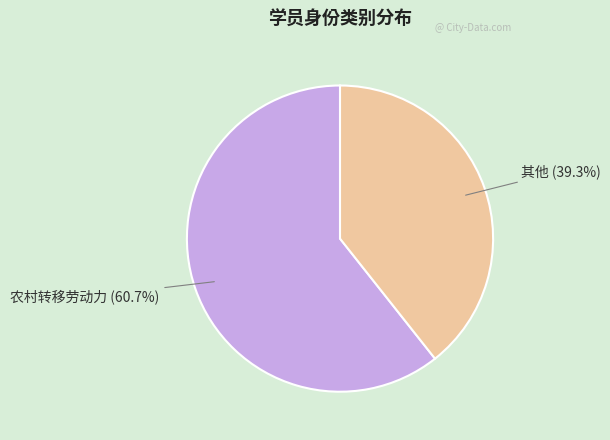

How many segments does this pie chart have?

2